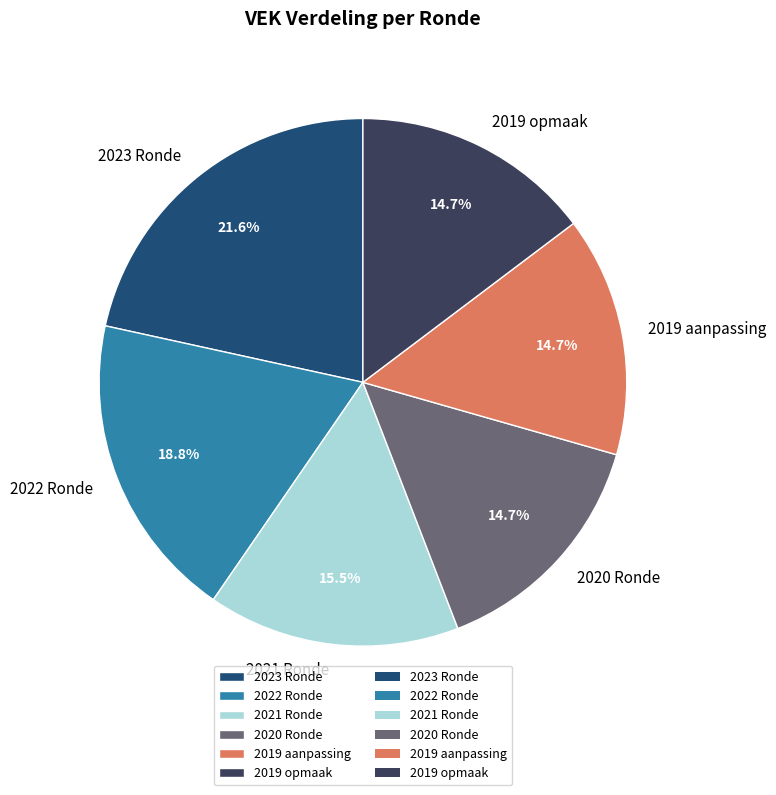

Do 2019 opmaak and 2021 Ronde together represent more than half of the pie?

No